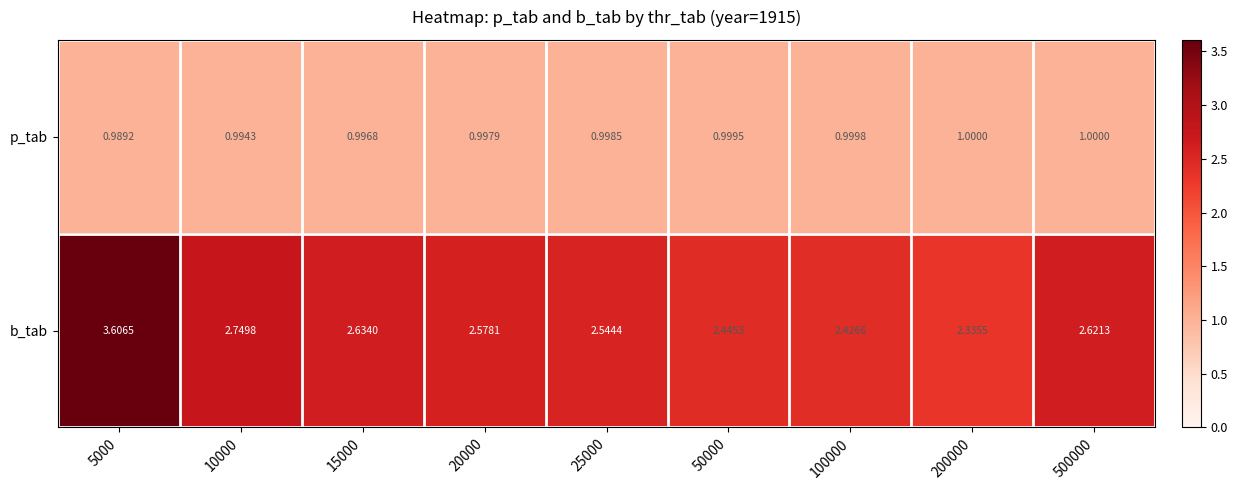

Which series has the largest total across all categories?

b_tab